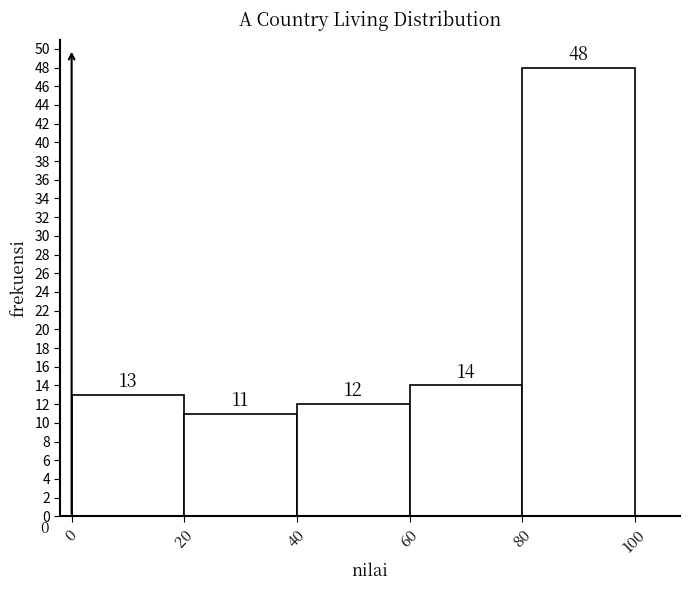

Reading left to right, transcribe this chart: for each bar, give the range it covers on the x-axis and its height.

0 to 20: 13
20 to 40: 11
40 to 60: 12
60 to 80: 14
80 to 100: 48